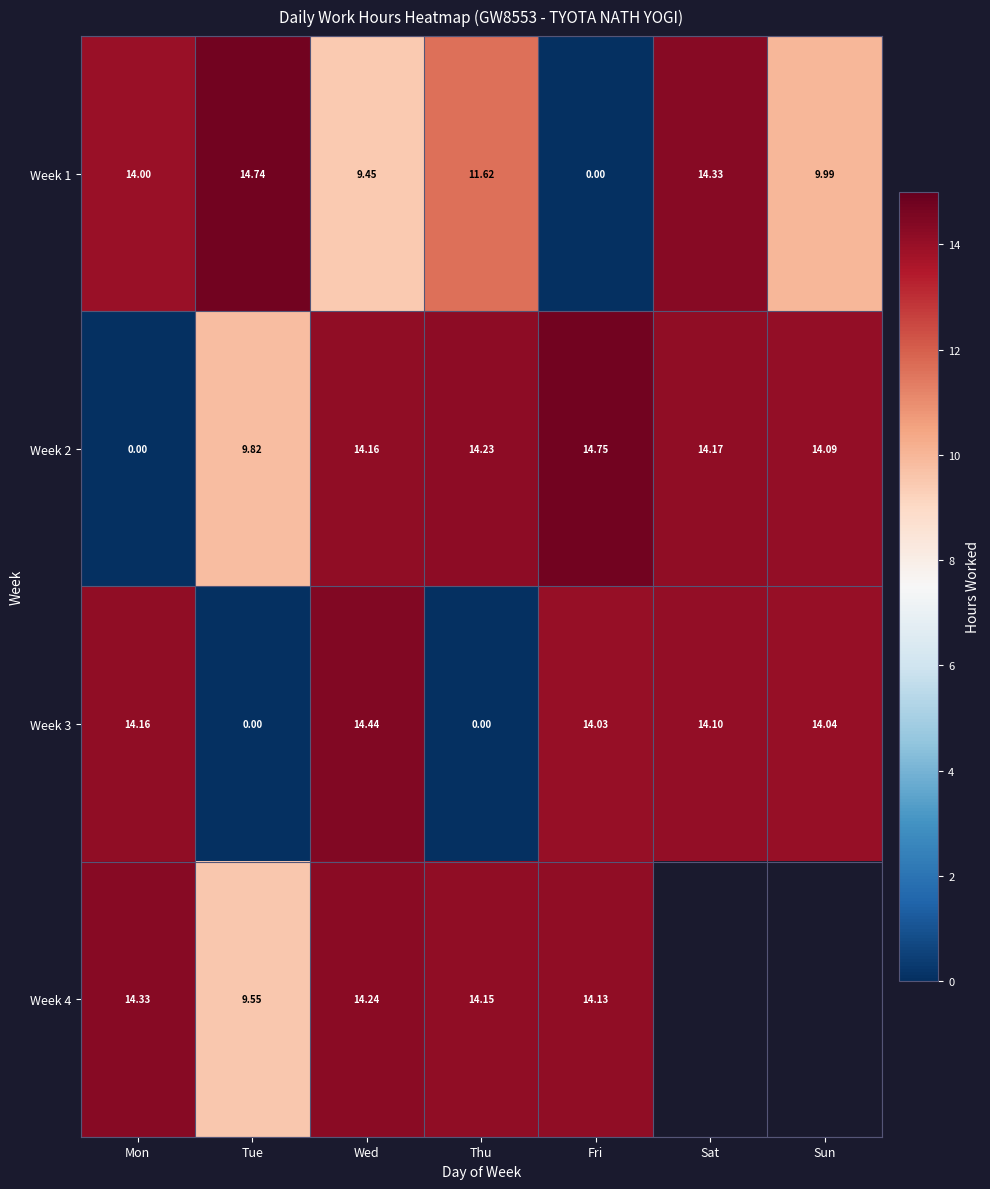

Which category has the highest value in the Week 1 series?

Tue